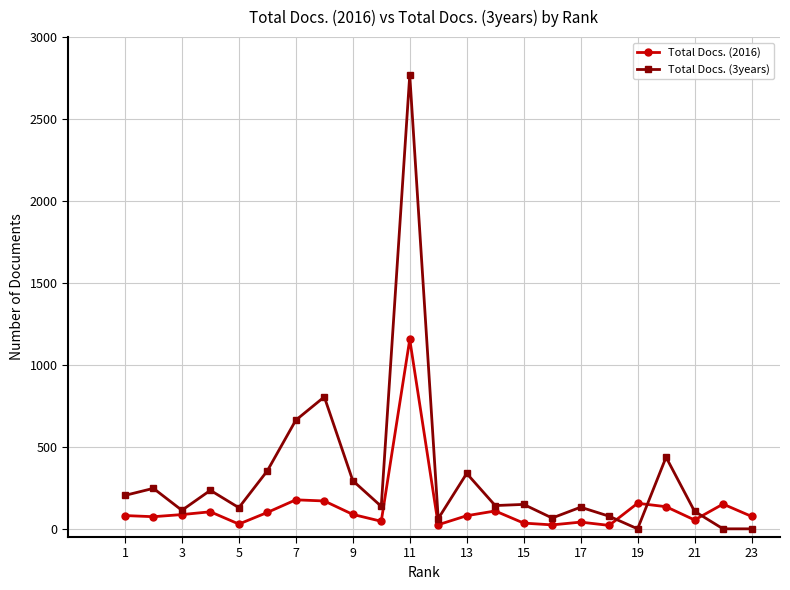

Which series has the largest range (max minus min)?

Total Docs. (3years)